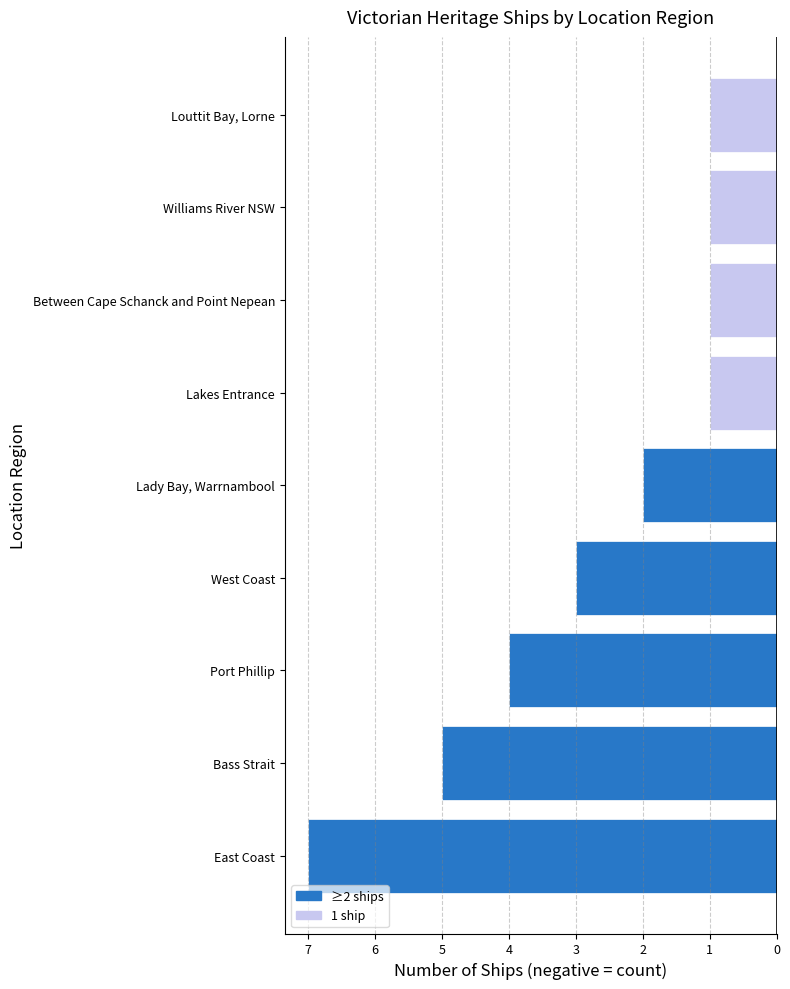

Does the chart contain any negative values?

Yes